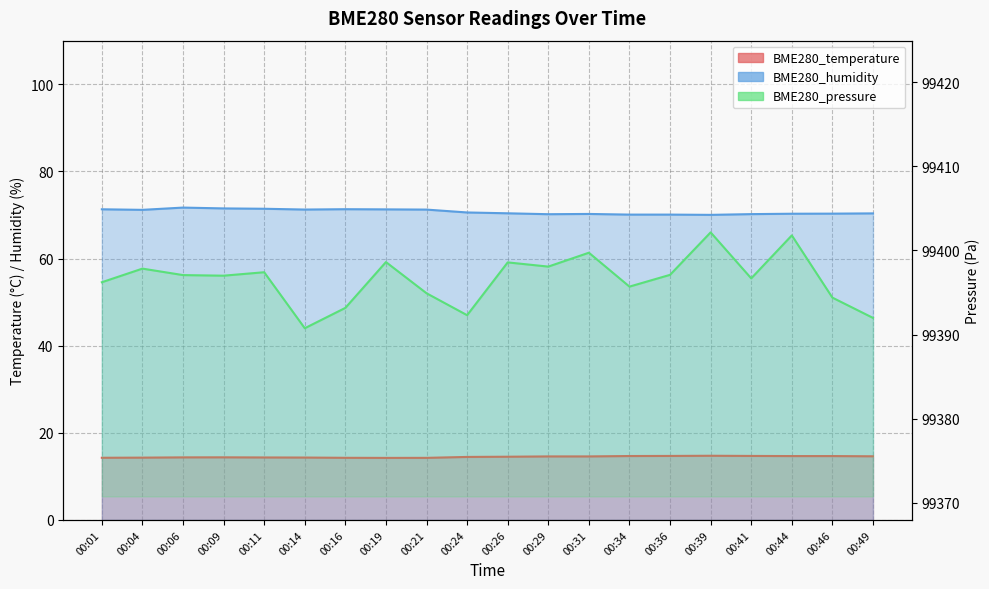

True or false: BME280_temperature and BME280_humidity cross at least once.

False